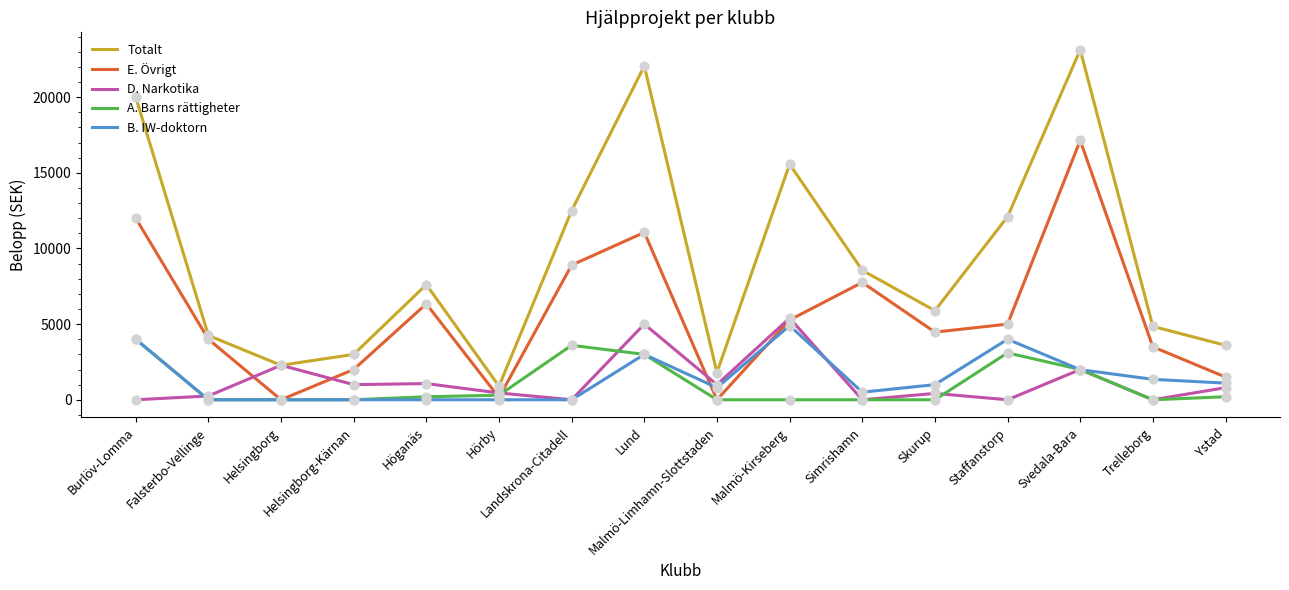

At which category is the sum across all series the highest?

Svedala-Bara